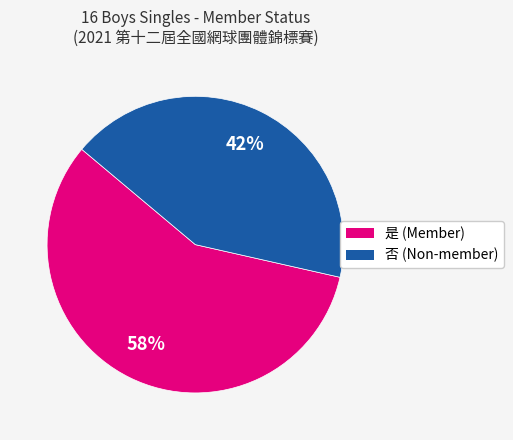

To the nearest percent, what is the average slice percentage?

50%